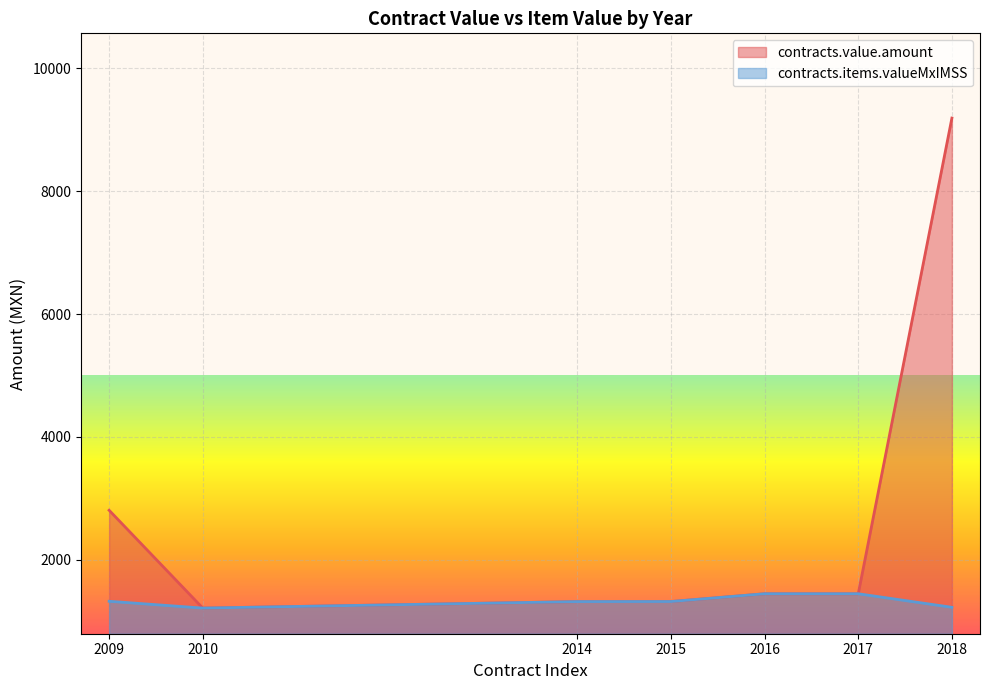

What is the minimum value for contracts.value.amount?

1216.8